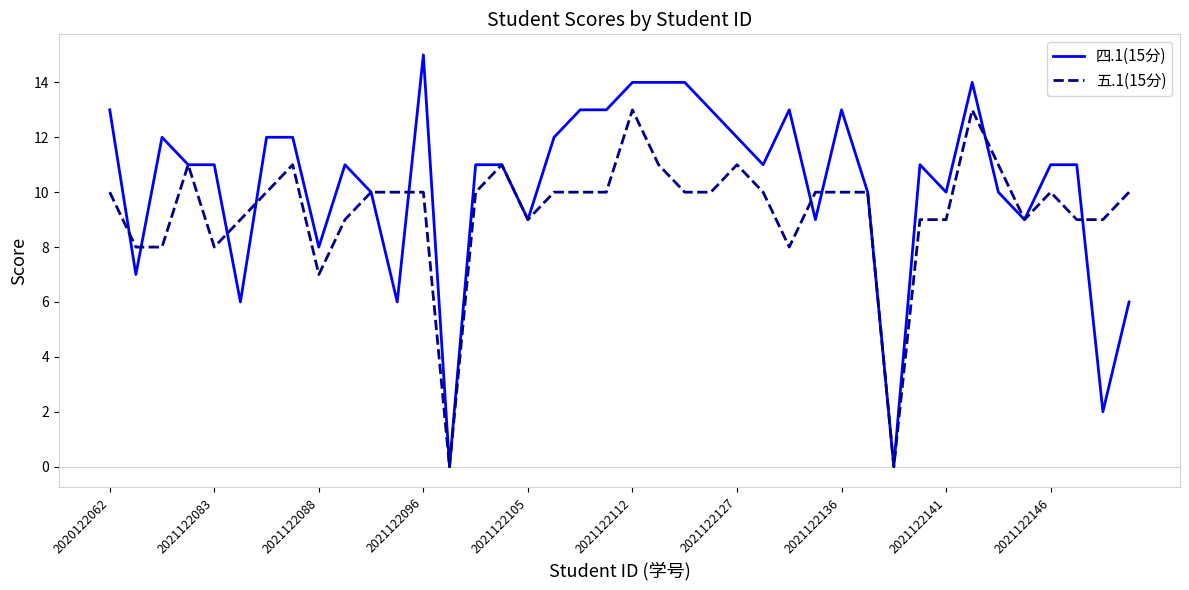

Rank the series by their average value, from highest to lowest.

四.1(15分), 五.1(15分)